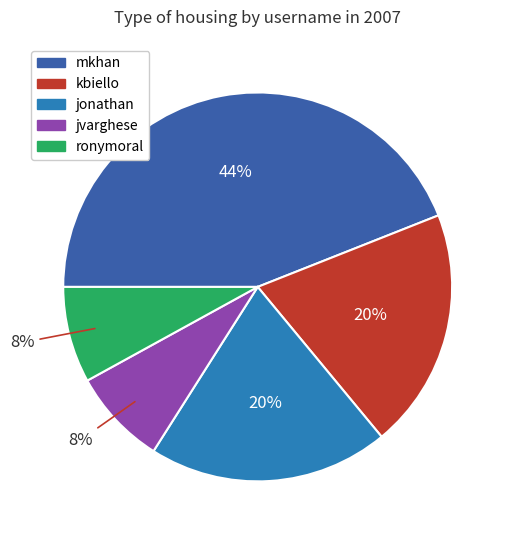

What percentage is the mkhan slice, to the nearest percent?

44%